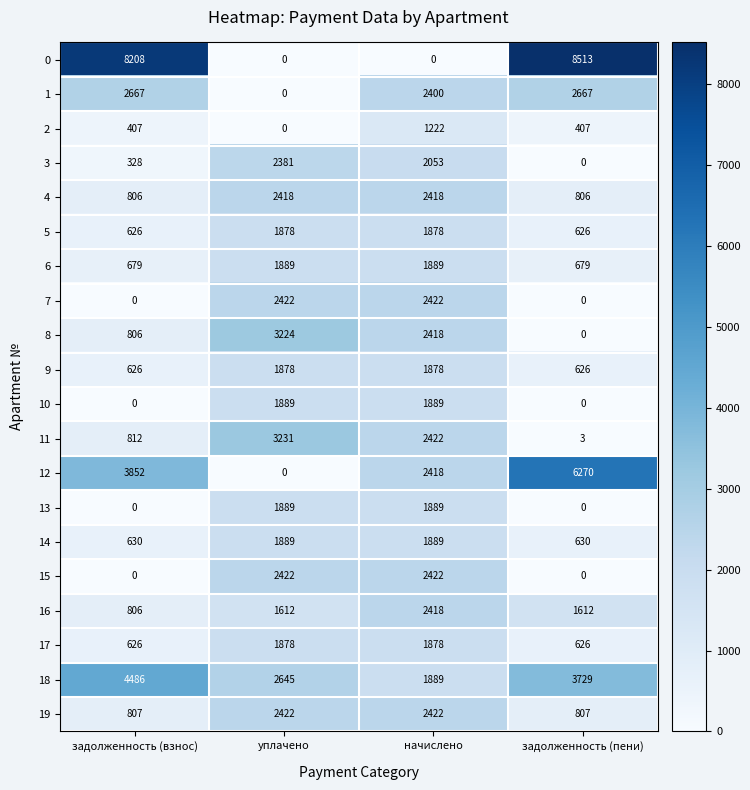

The 4 series shows 806 at задолженность (взнос). True or false?

True